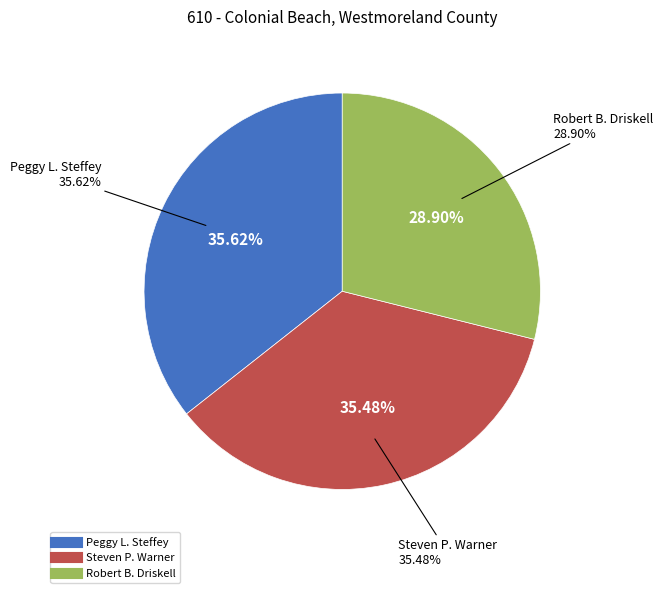

Is there any slice that represents more than half of the pie?

No